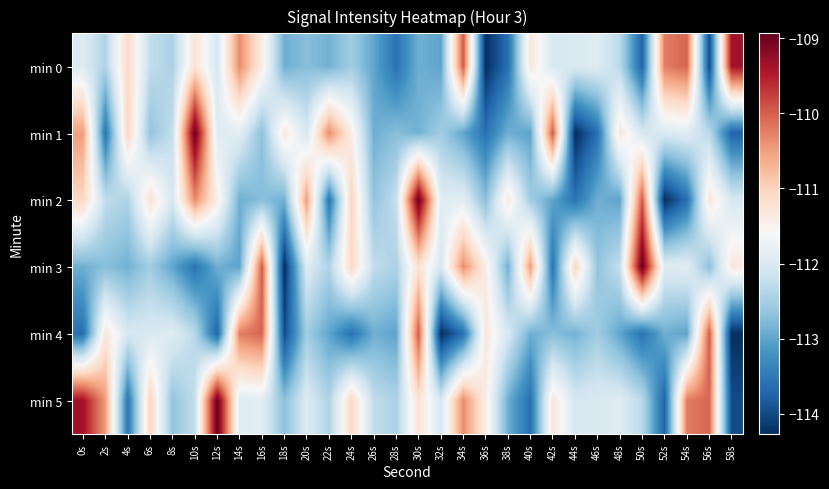

Reading right to left, list all the values displayed in this chart.

min 0: 58s=-109.4	56s=-114.0	54s=-110.1	52s=-110.2	50s=-113.7	48s=-112.3	46s=-111.9	44s=-112.0	42s=-112.0	40s=-111.3	38s=-113.6	36s=-114.3	34s=-110.0	32s=-113.0	30s=-112.9	28s=-113.6	26s=-113.0	24s=-112.5	22s=-112.9	20s=-112.7	18s=-112.9	16s=-111.4	14s=-110.3	12s=-112.1	10s=-111.2	8s=-112.4	6s=-112.3	4s=-111.1	2s=-112.4	0s=-112.0
min 1: 58s=-113.7	56s=-112.3	54s=-111.9	52s=-112.0	50s=-112.0	48s=-111.3	46s=-113.6	44s=-114.3	42s=-110.0	40s=-113.0	38s=-112.9	36s=-113.6	34s=-113.0	32s=-112.5	30s=-112.9	28s=-112.7	26s=-112.9	24s=-111.4	22s=-110.3	20s=-112.1	18s=-111.3	16s=-112.7	14s=-111.9	12s=-111.9	10s=-108.9	8s=-112.2	6s=-112.7	4s=-111.0	2s=-113.5	0s=-110.5
min 2: 58s=-112.0	56s=-111.3	54s=-113.6	52s=-114.3	50s=-110.0	48s=-113.0	46s=-112.9	44s=-113.6	42s=-113.0	40s=-112.5	38s=-111.3	36s=-112.7	34s=-111.9	32s=-111.9	30s=-108.9	28s=-112.2	26s=-112.7	24s=-111.0	22s=-113.5	20s=-110.5	18s=-112.9	16s=-112.7	14s=-112.9	12s=-111.4	10s=-110.3	8s=-112.1	6s=-111.2	4s=-112.4	2s=-112.3	0s=-111.1
min 3: 58s=-111.3	56s=-112.7	54s=-111.9	52s=-111.9	50s=-108.9	48s=-112.2	46s=-112.7	44s=-111.0	42s=-113.5	40s=-110.5	38s=-112.9	36s=-111.4	34s=-110.3	32s=-112.1	30s=-111.2	28s=-112.4	26s=-112.3	24s=-111.1	22s=-112.4	20s=-112.0	18s=-114.3	16s=-110.0	14s=-113.0	12s=-112.9	10s=-113.6	8s=-113.0	6s=-112.5	4s=-112.9	2s=-112.7	0s=-112.9
min 4: 58s=-114.3	56s=-110.0	54s=-113.0	52s=-112.9	50s=-113.6	48s=-113.0	46s=-112.5	44s=-112.9	42s=-112.7	40s=-112.9	38s=-112.0	36s=-111.3	34s=-113.6	32s=-114.3	30s=-110.0	28s=-113.0	26s=-112.9	24s=-113.6	22s=-113.0	20s=-112.5	18s=-114.0	16s=-110.1	14s=-110.2	12s=-113.7	10s=-112.3	8s=-111.9	6s=-112.0	4s=-112.0	2s=-111.3	0s=-113.6
min 5: 58s=-114.0	56s=-110.1	54s=-110.2	52s=-113.7	50s=-112.3	48s=-111.9	46s=-112.0	44s=-112.0	42s=-111.3	40s=-113.6	38s=-112.9	36s=-111.4	34s=-110.3	32s=-112.1	30s=-111.2	28s=-112.4	26s=-112.3	24s=-111.1	22s=-112.4	20s=-112.0	18s=-112.7	16s=-111.9	14s=-111.9	12s=-108.9	10s=-112.2	8s=-112.7	6s=-111.0	4s=-113.5	2s=-110.5	0s=-109.4